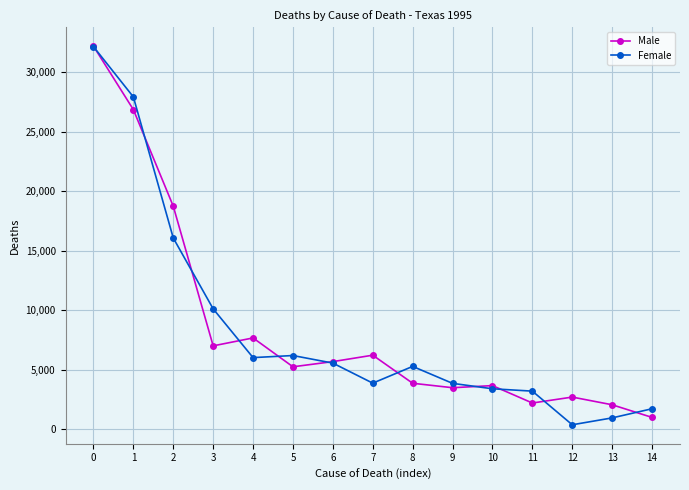

True or false: Male has a value of 7467 at 5.

False